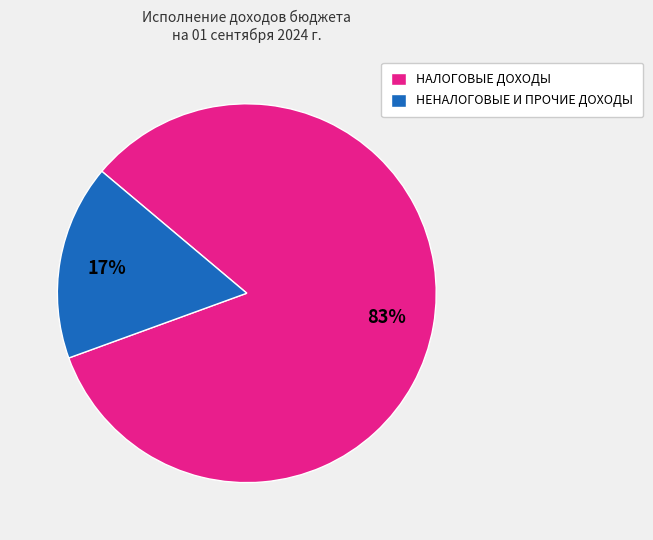

What percentage is the НАЛОГОВЫЕ ДОХОДЫ slice, to the nearest percent?

83%